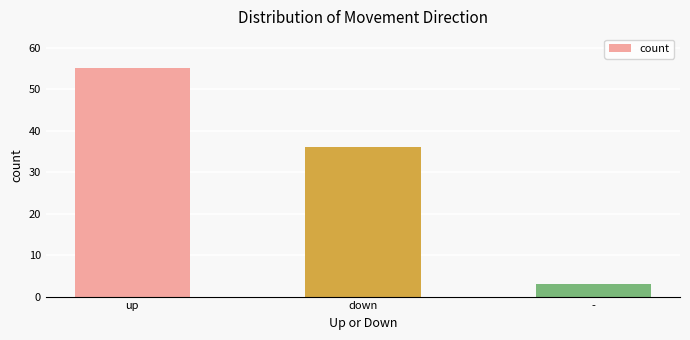

Reading left to right, list all the values displayed in this chart.

55	36	3